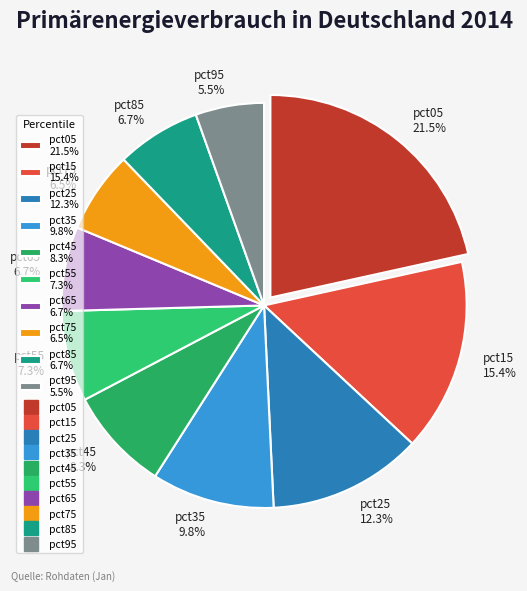

How many segments does this pie chart have?

10